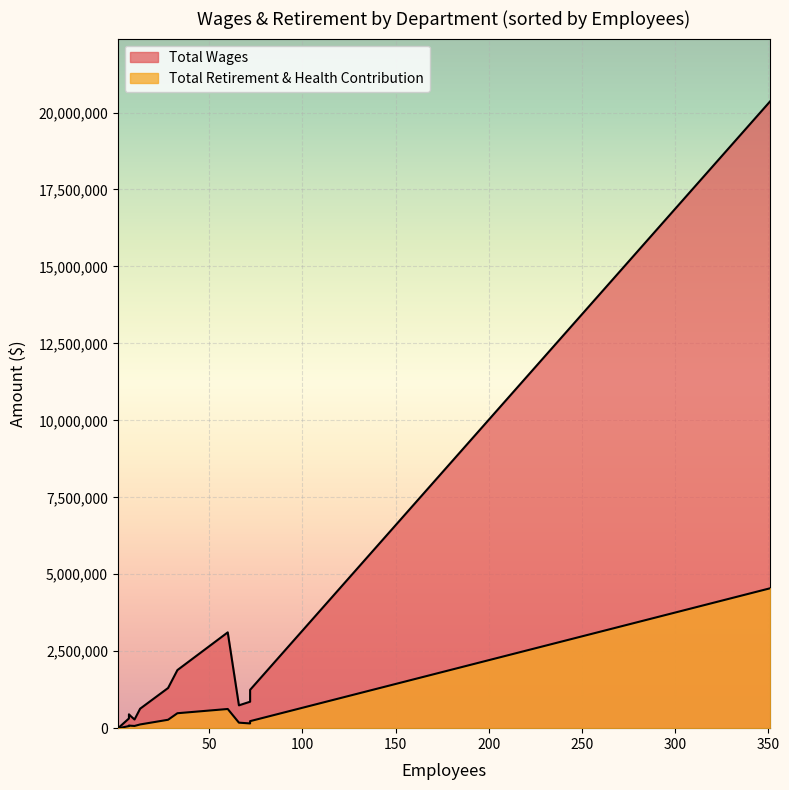

True or false: Total Wages and Total Retirement & Health Contribution intersect in this chart.

False